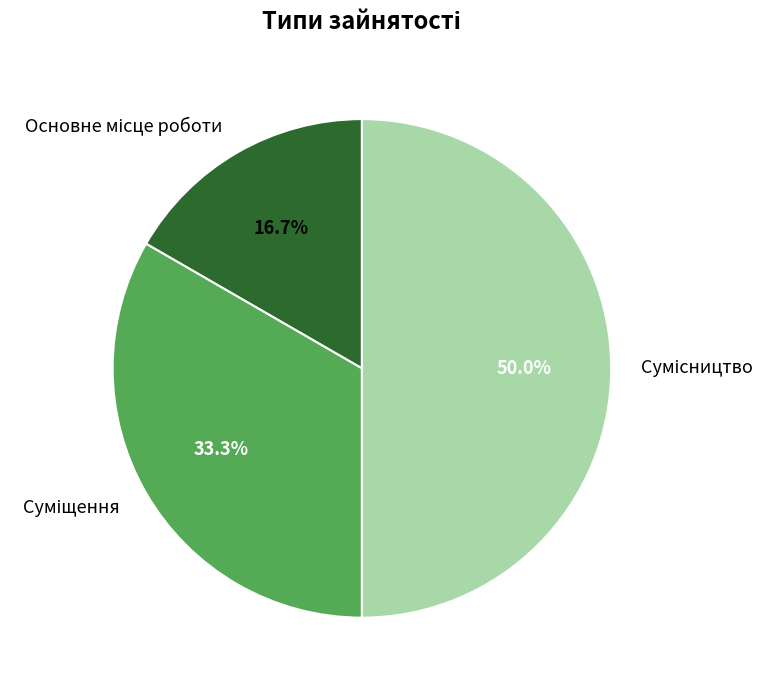

The Основне місце роботи slice represents 17% of the pie. True or false?

True